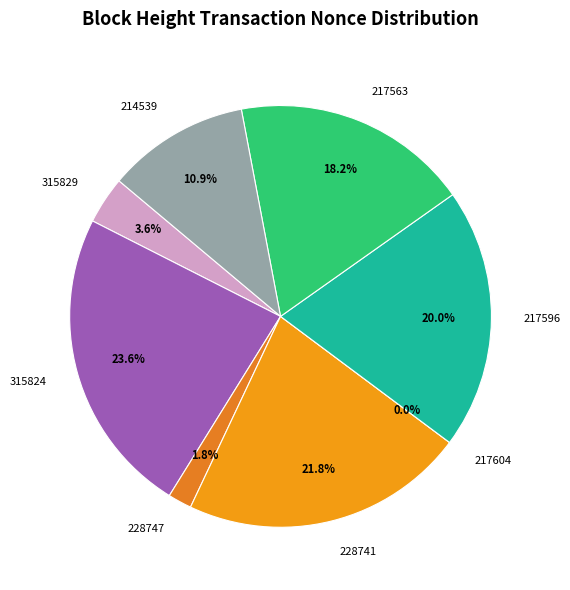

Which has a higher value, 315829 or 228747?

315829